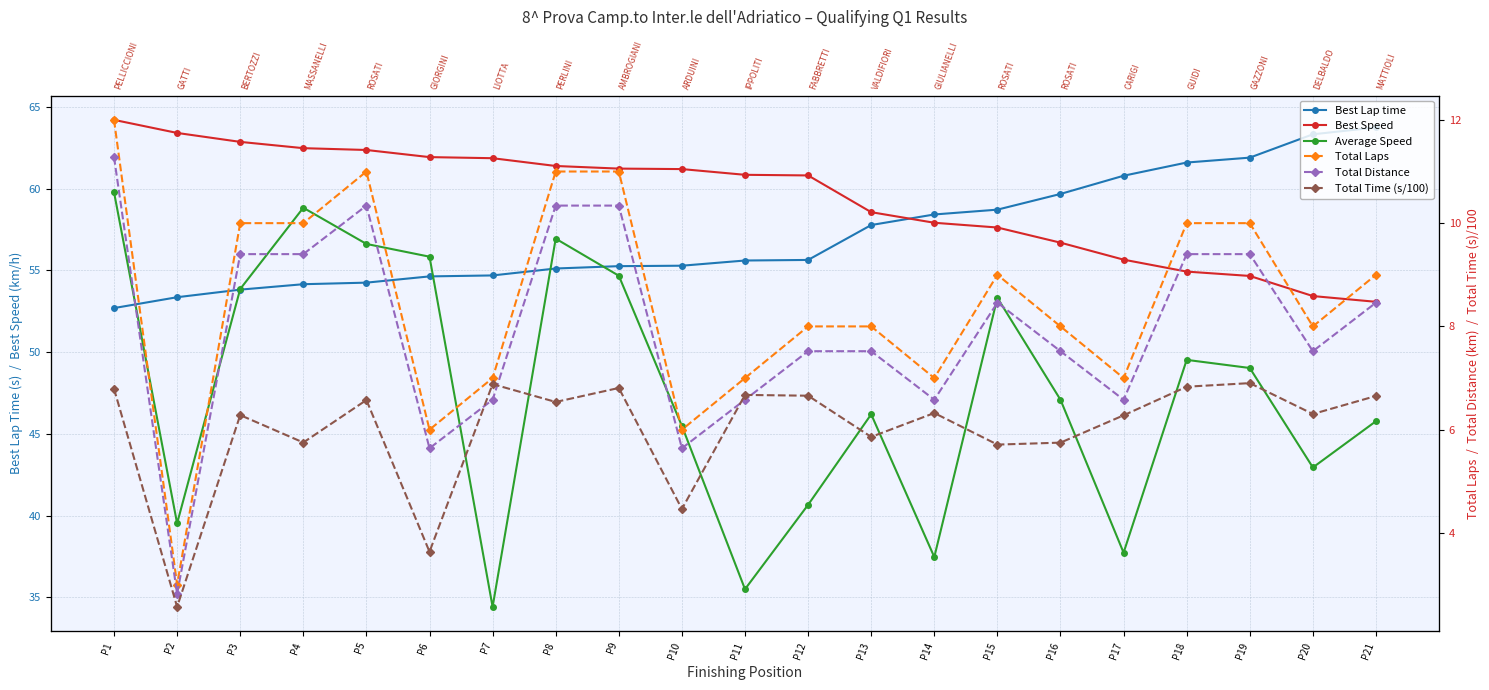

At which label does Average Speed reach its peak?

P1